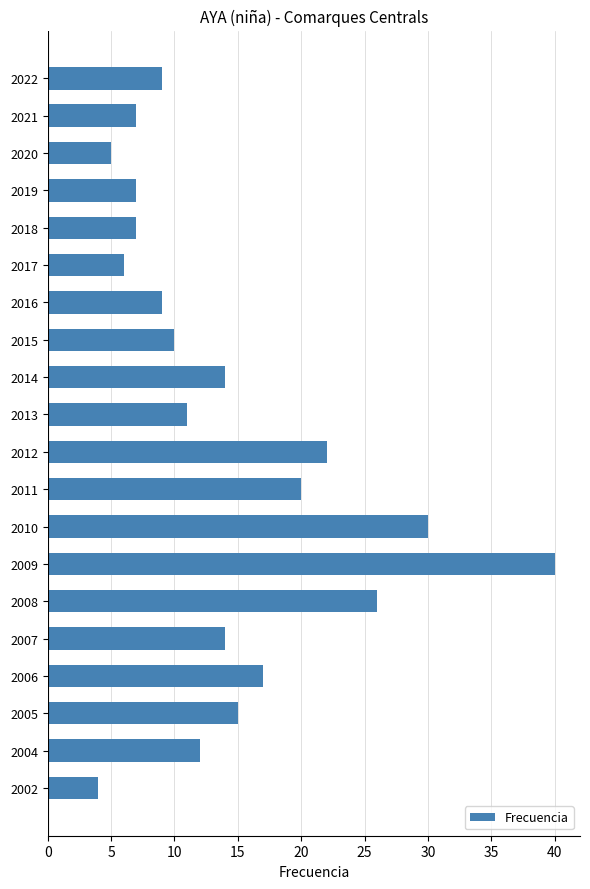

Does the chart contain stacked bars?

No